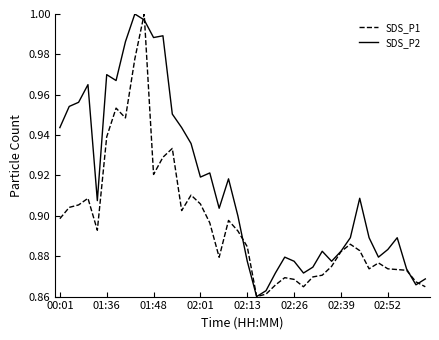

Which series has the largest total across all categories?

SDS_P2